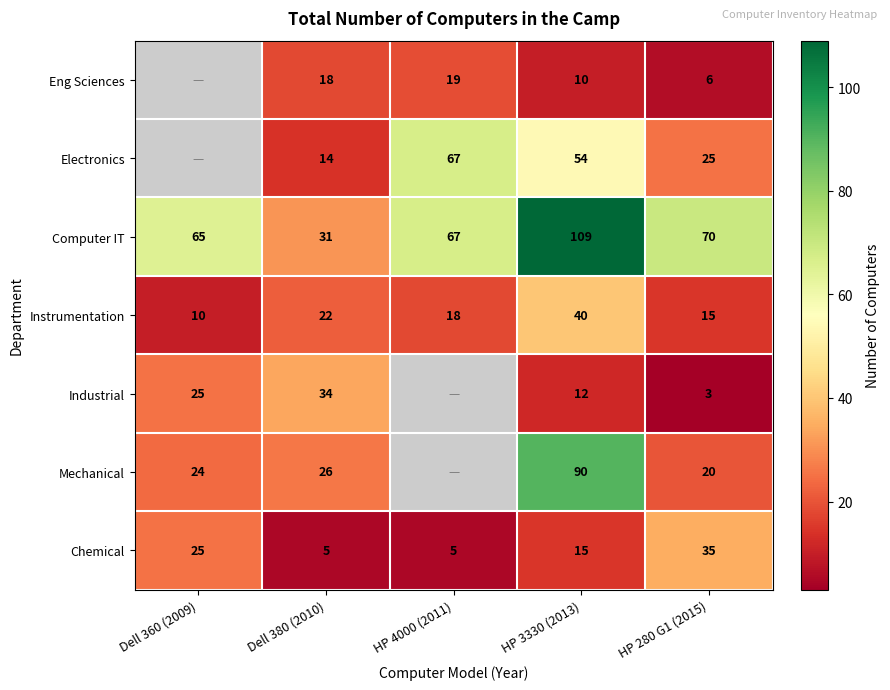

The Computer IT series shows 31 at Dell 380 (2010). True or false?

True